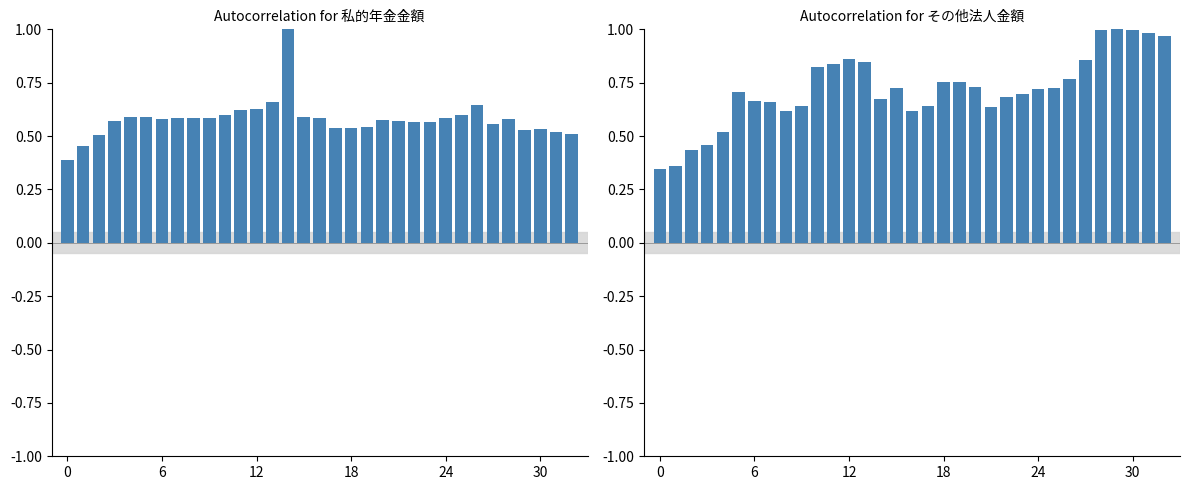

What is the value of the その他法人金額 bar at the 17th from the left?

0.6